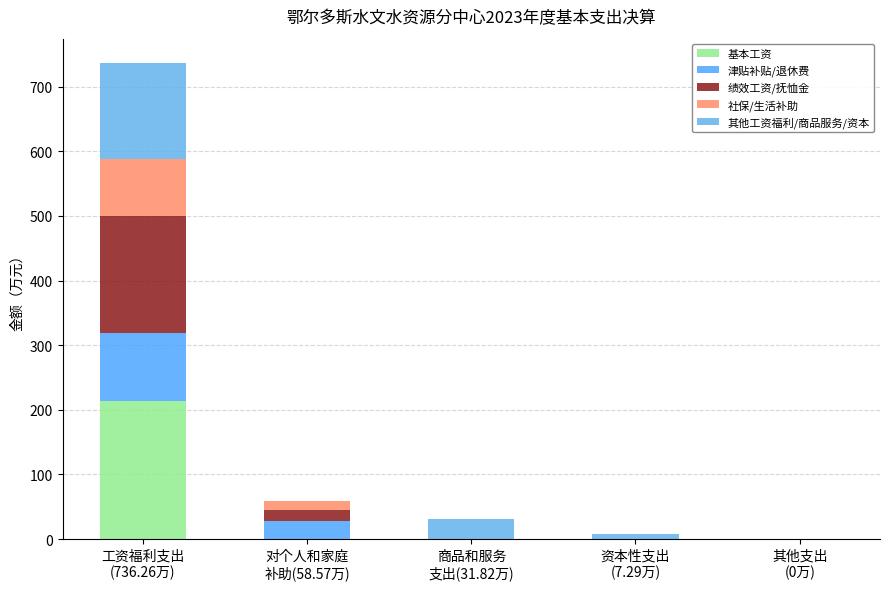

Count the number of categories in the chart.

5